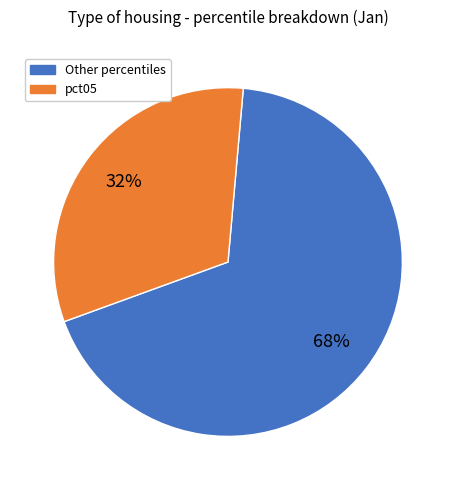

To the nearest percent, what is the average slice percentage?

50%